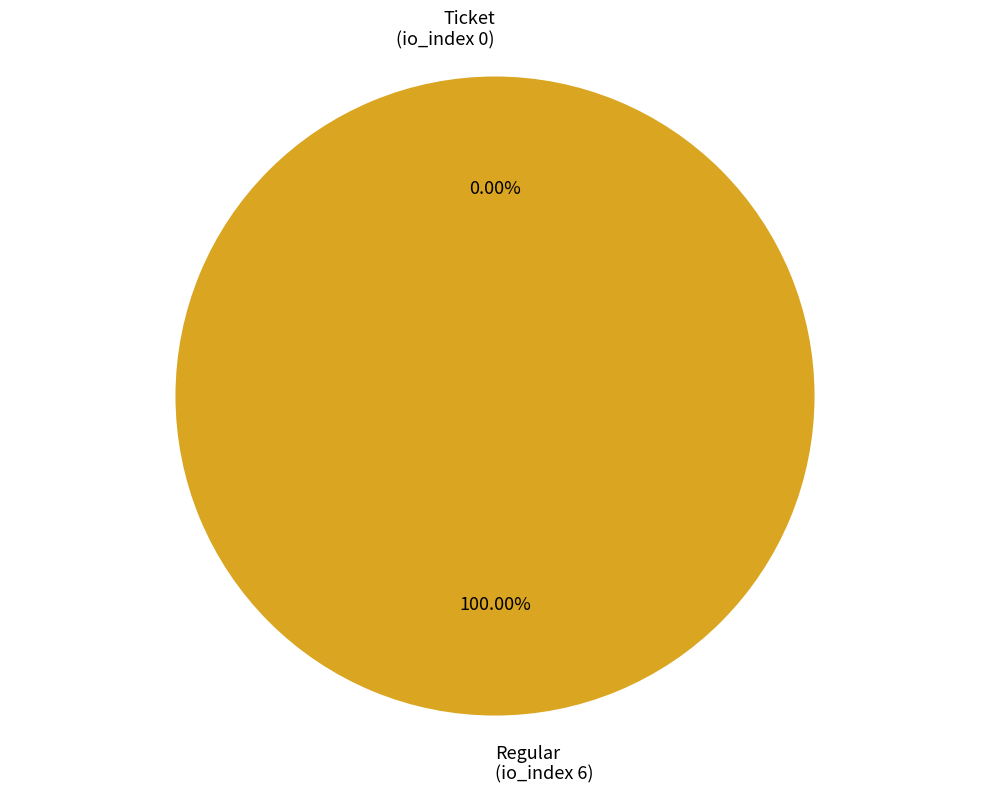

How much of the chart is everything except Ticket
(io_index 0)?

100.0%